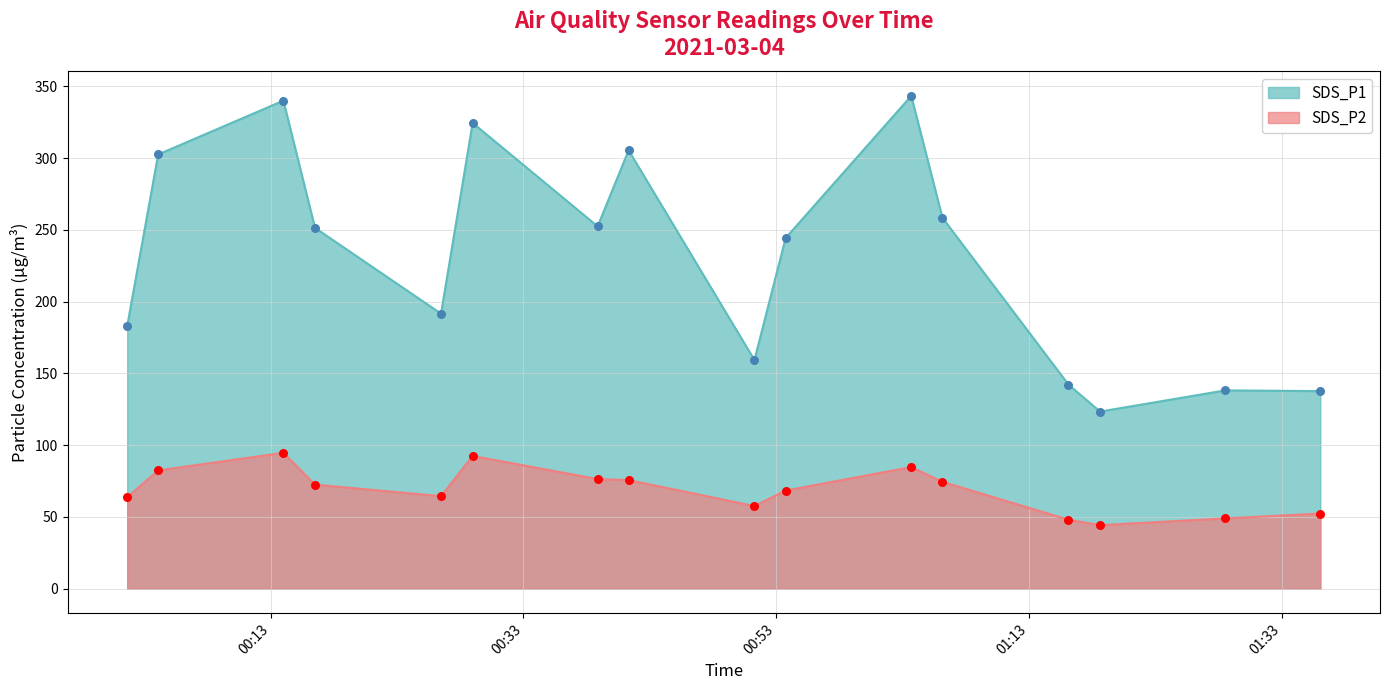

What is the total value across all series at 2021/03/04 01:03:40?

428.0